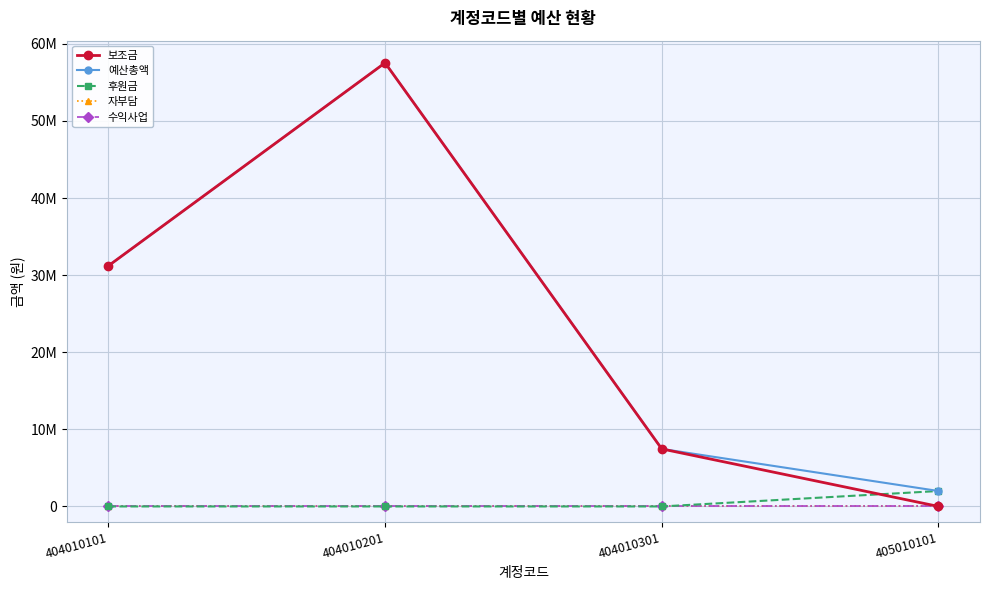

Reading left to right, transcribe all the data shown in this chart.

보조금: 31200000	57528000	7460000	0
예산총액: 31200000	57528000	7460000	2000000
후원금: 0	0	0	2000000
자부담: 0	0	0	0
수익사업: 0	0	0	0